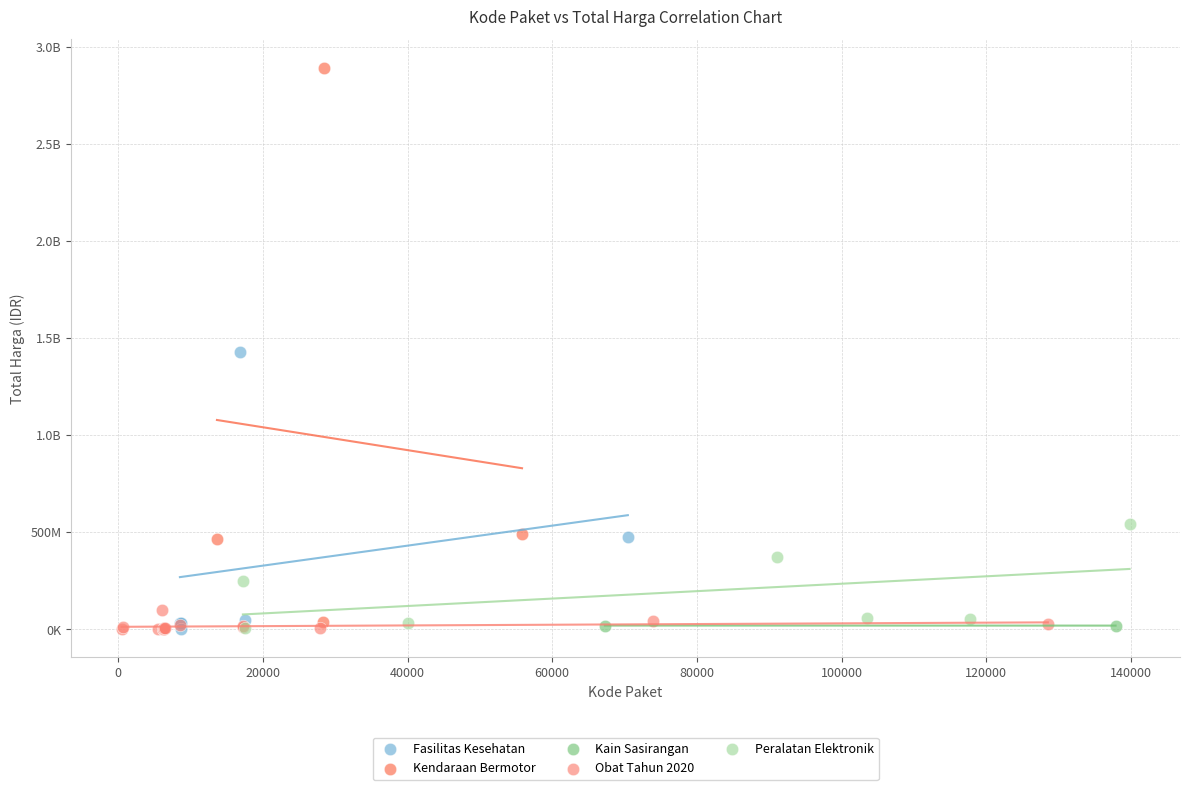

What are all the series names shown in the legend?

Fasilitas Kesehatan, Kendaraan Bermotor, Kain Sasirangan, Obat Tahun 2020, Peralatan Elektronik